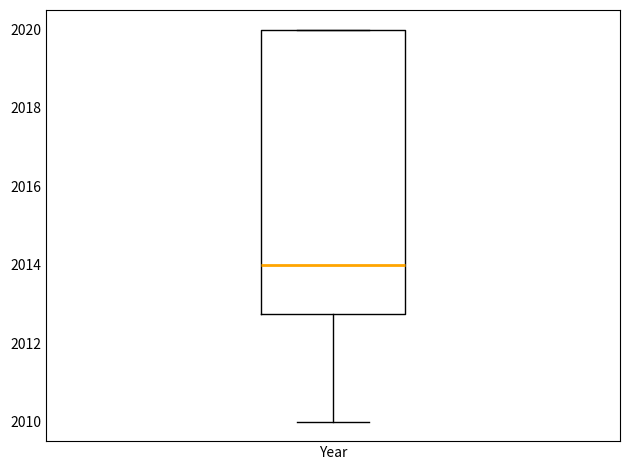

Where does the median line of the box for Year sit on the y-axis? The values are not printed on the chart, so give them approximately, as read against the axis.

2014.0